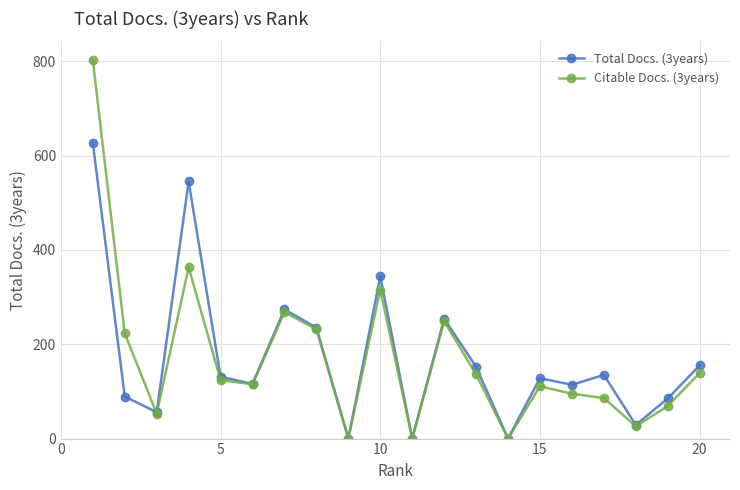

Which series has the widest spread of values?

Citable Docs. (3years)